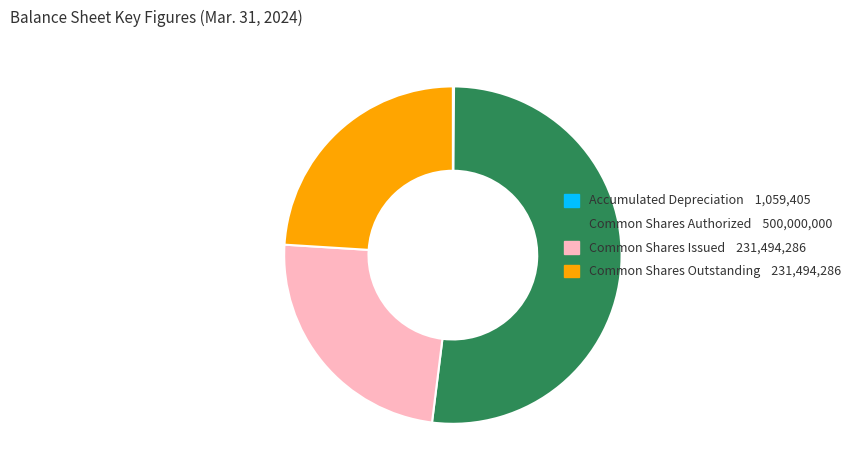

The Common Shares Authorized slice represents 63% of the pie. True or false?

False